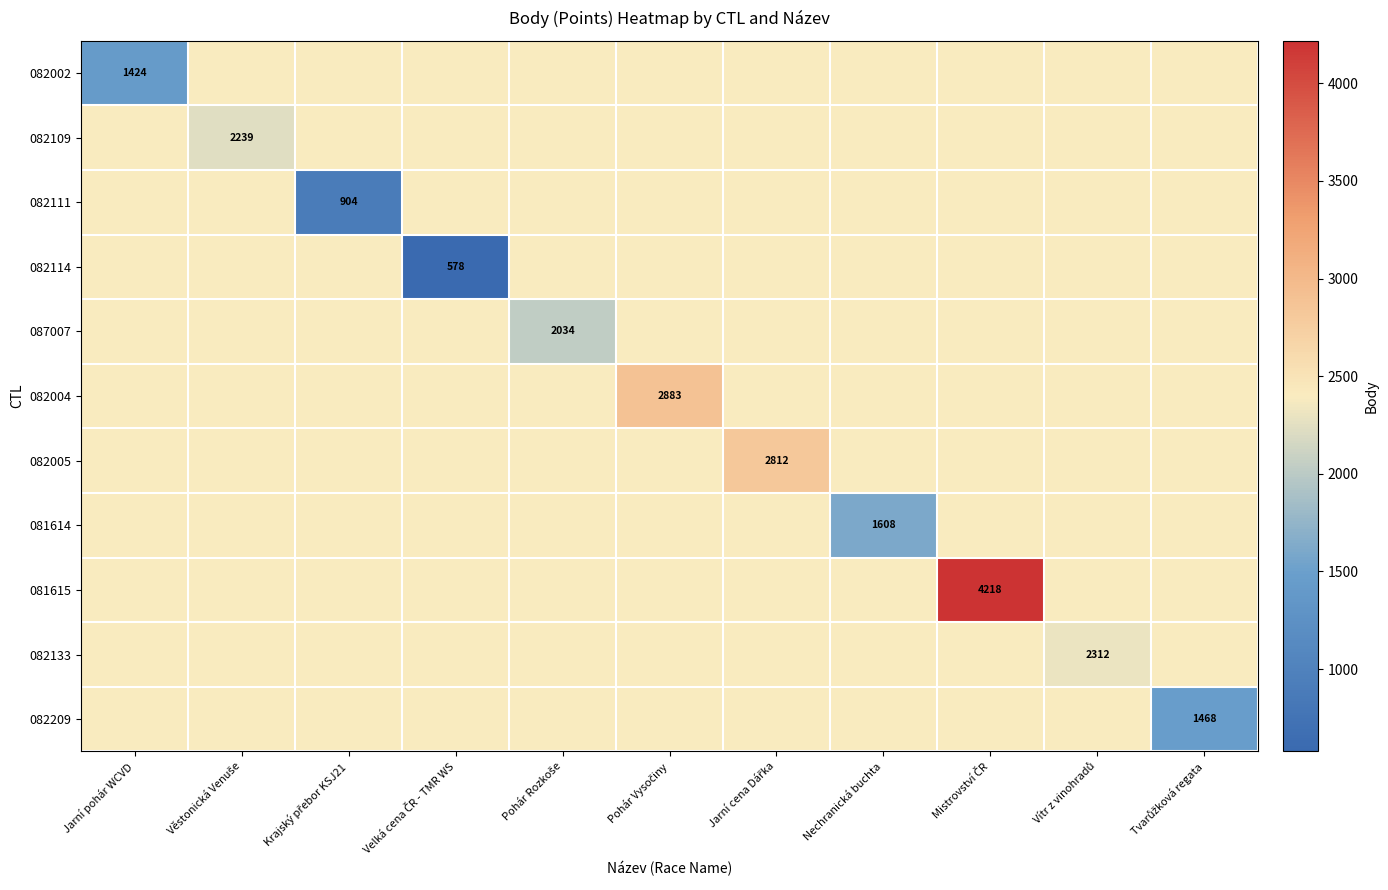

What is the average value of the 082133 series?

2390